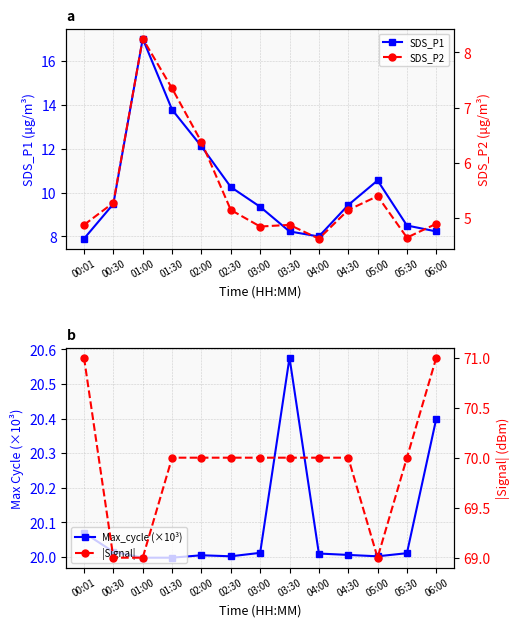

Read the SDS_P2 value at 04:00.

4.6